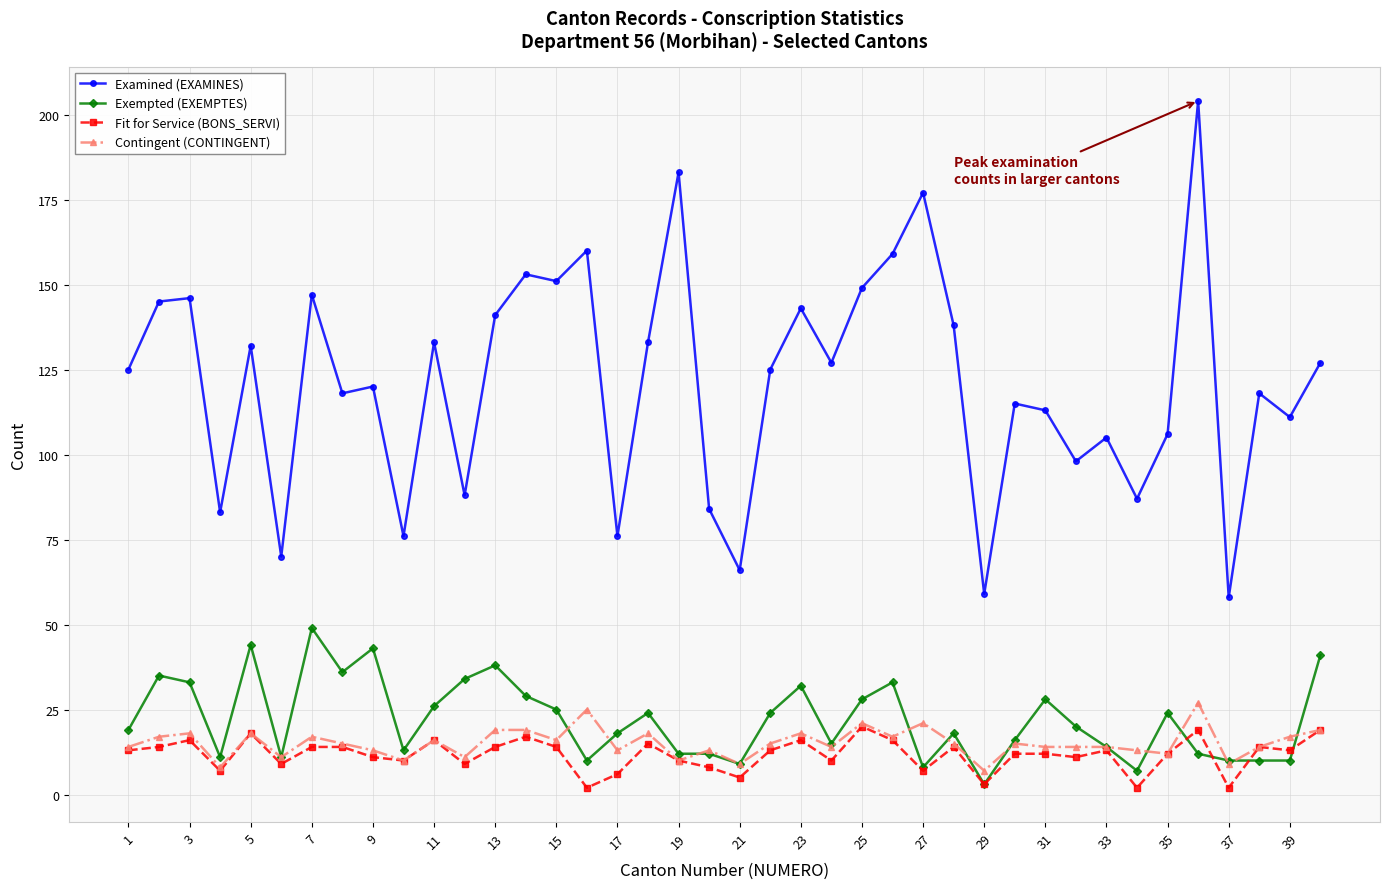

True or false: Contingent (CONTINGENT) and Examined (EXAMINES) cross at least once.

False